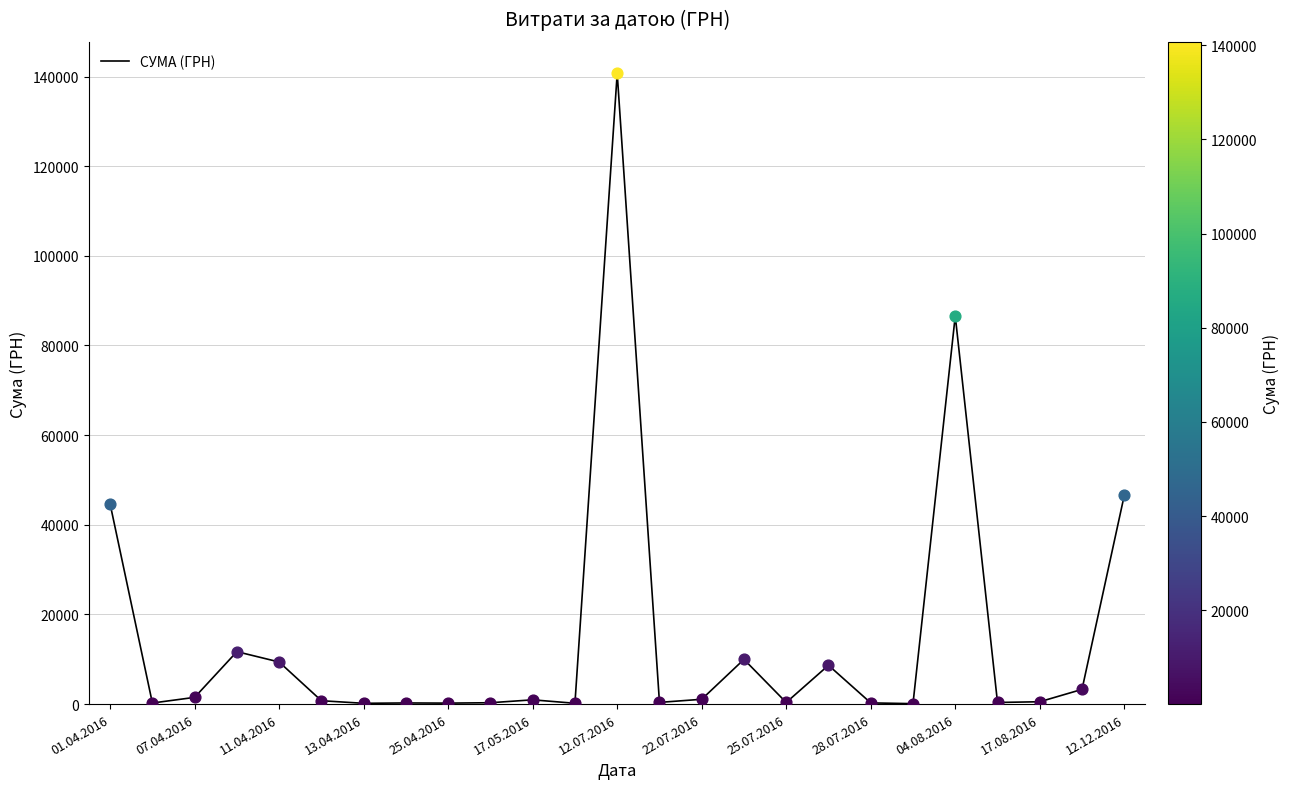

What is the maximum value shown in the chart?

140706.2